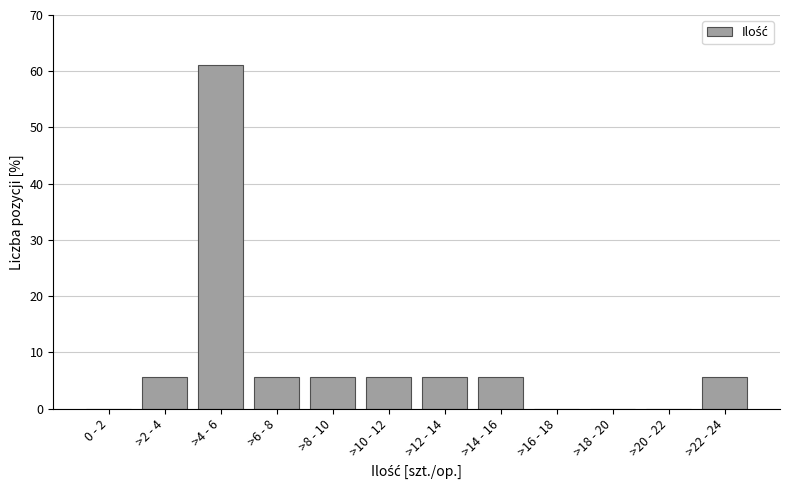

Reading right to left, extract all data points from this chart.

>22 - 24=5.6	>20 - 22=0.0	>18 - 20=0.0	>16 - 18=0.0	>14 - 16=5.6	>12 - 14=5.6	>10 - 12=5.6	>8 - 10=5.6	>6 - 8=5.6	>4 - 6=61.1	>2 - 4=5.6	0 - 2=0.0